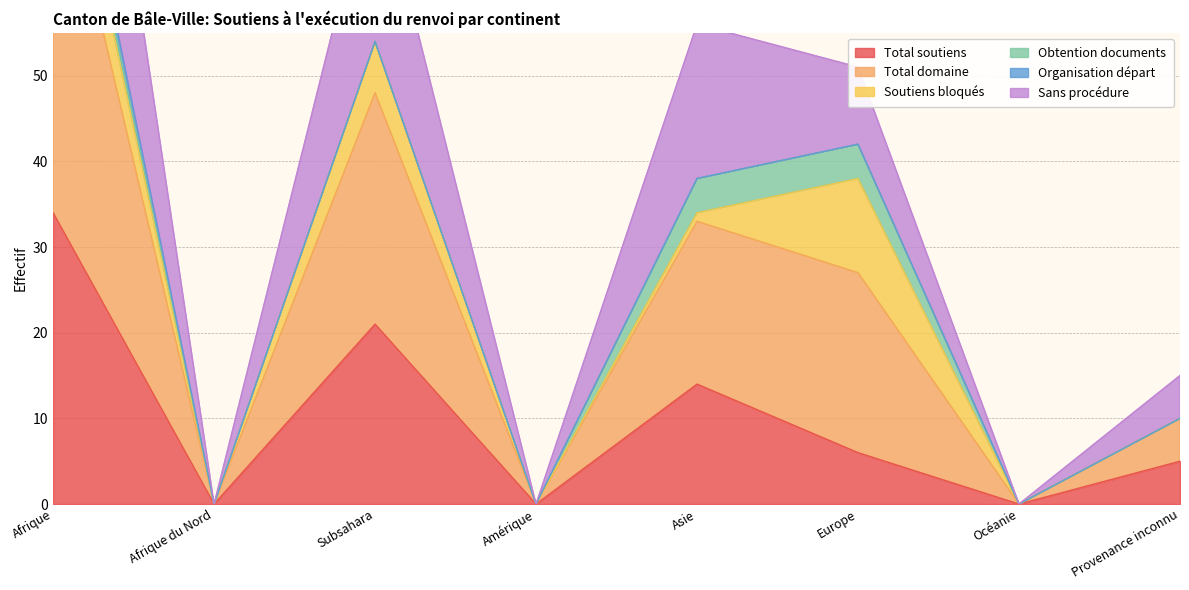

Where does the Total domaine series first go above 38?

Afrique